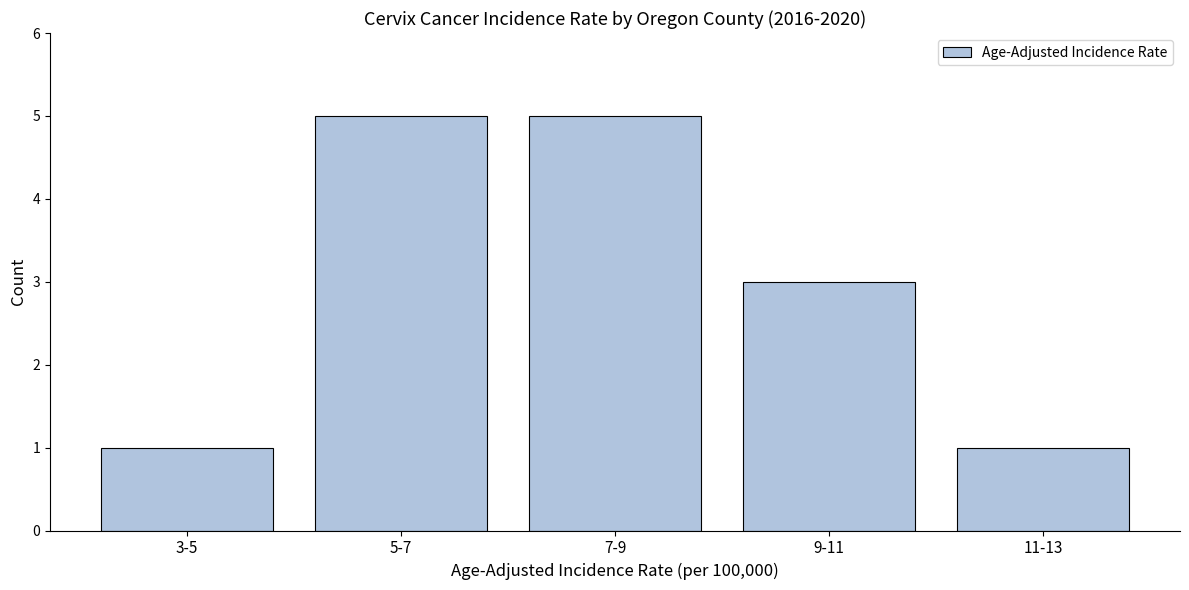

Reading right to left, transcribe all the data shown in this chart.

1	3	5	5	1